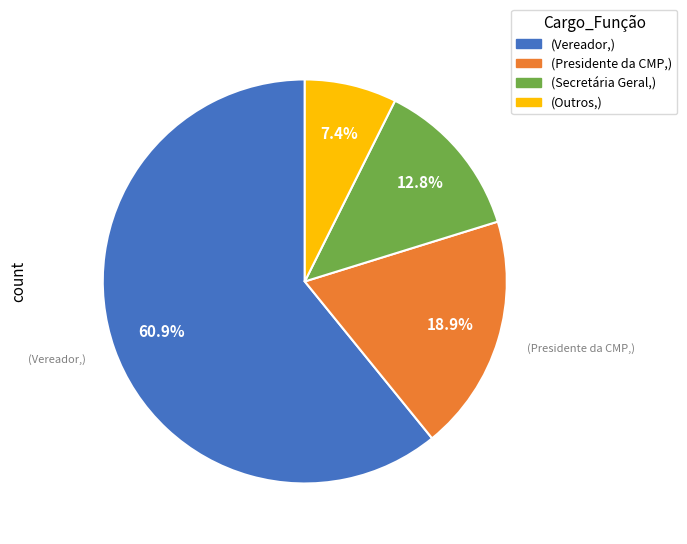

Does any single category account for the majority?

Yes